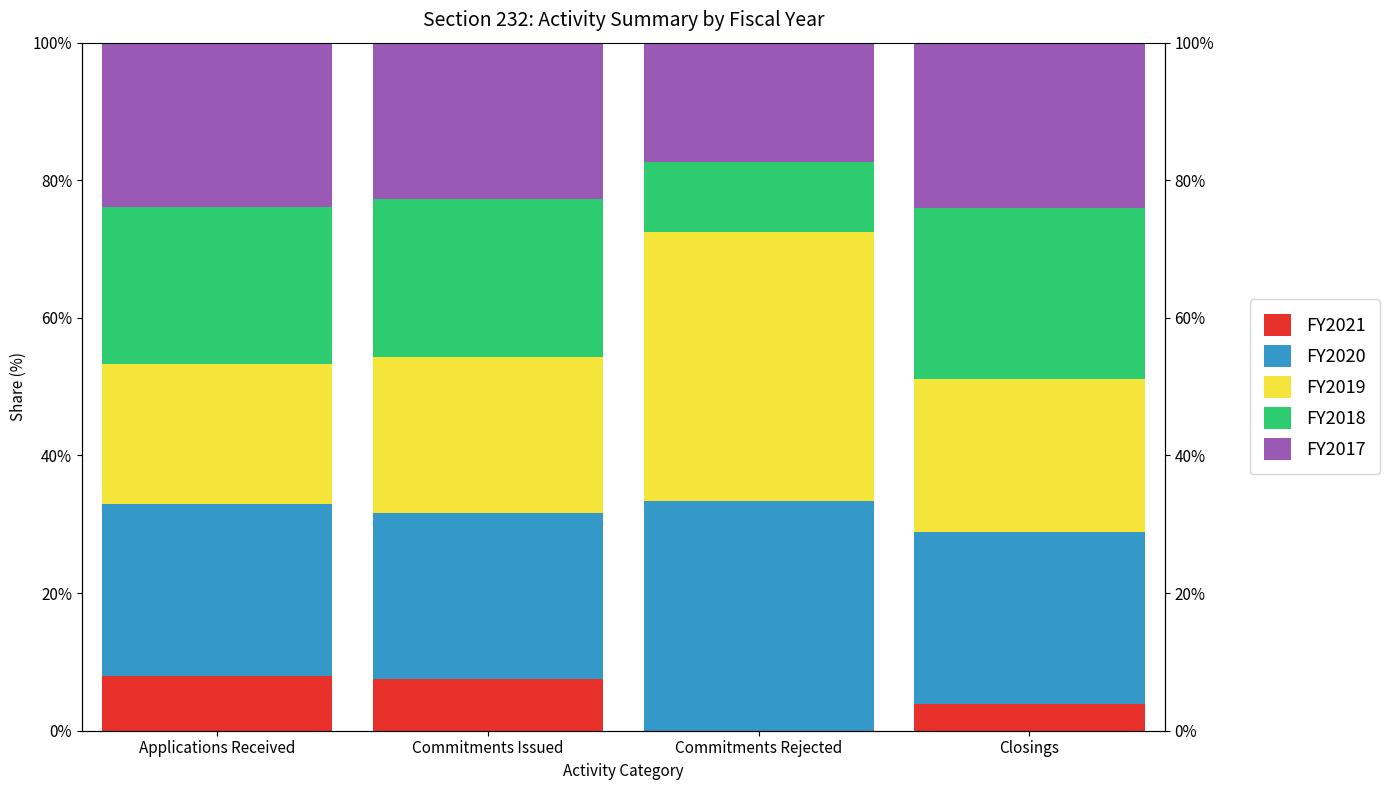

What is the difference between the second highest and second lowest values in the FY2020 series?

0.1